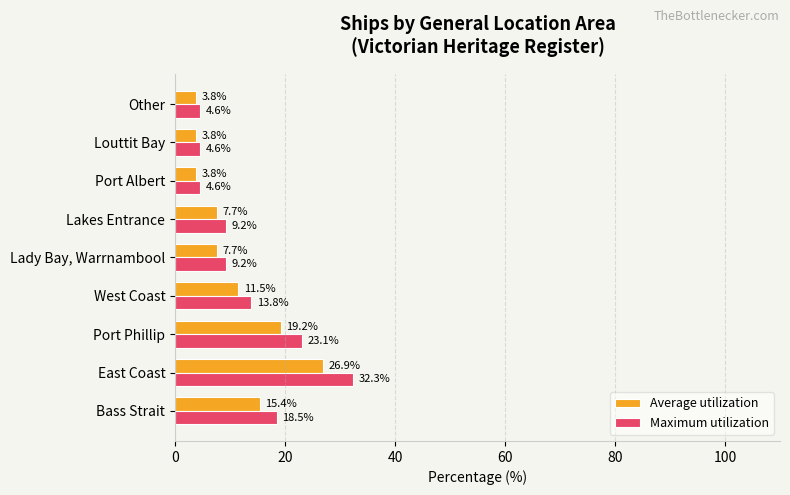

Which series has the largest total across all categories?

Maximum utilization